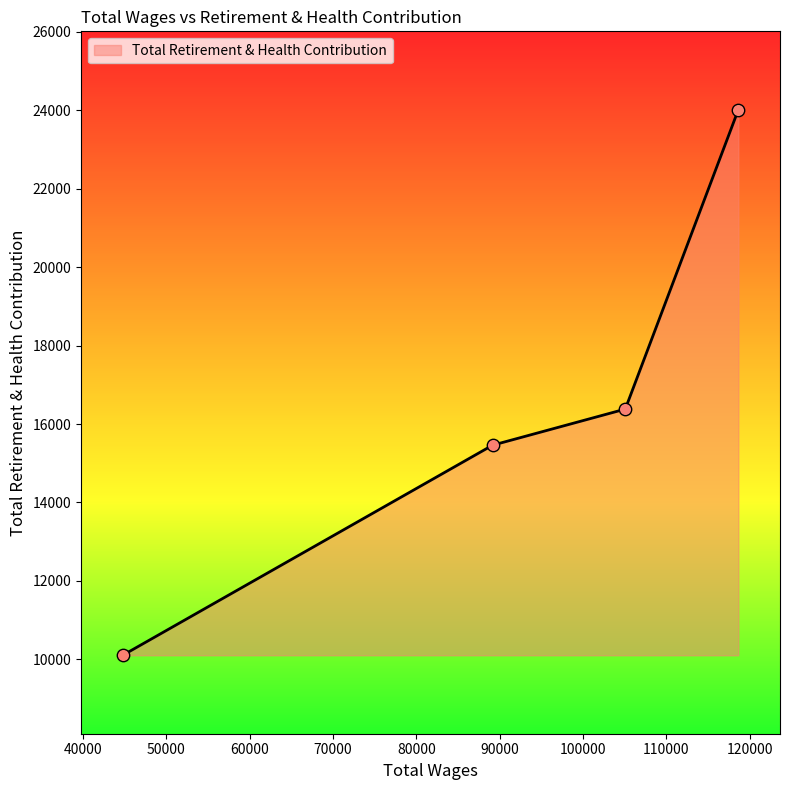

What is the minimum value shown in the chart?

10103